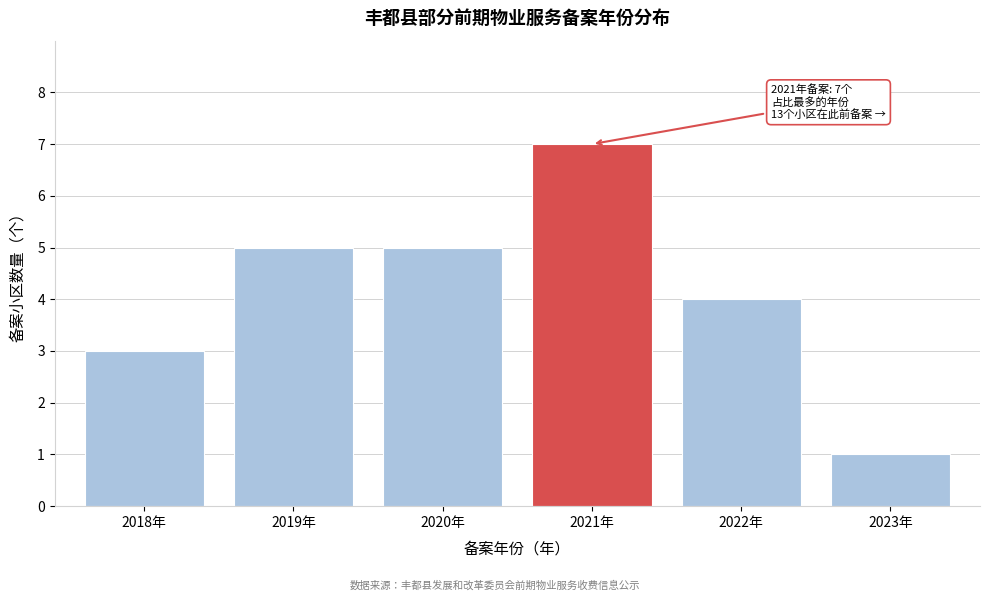

Reading right to left, what are all the values shown in this chart?

1	4	7	5	5	3